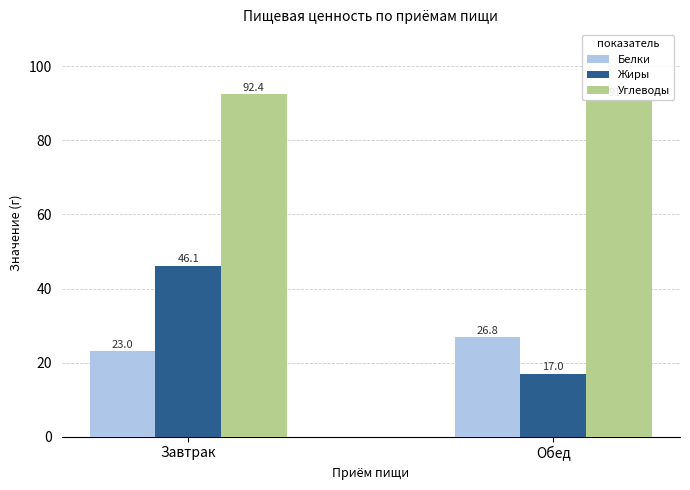

What is the smallest value displayed?

17.0